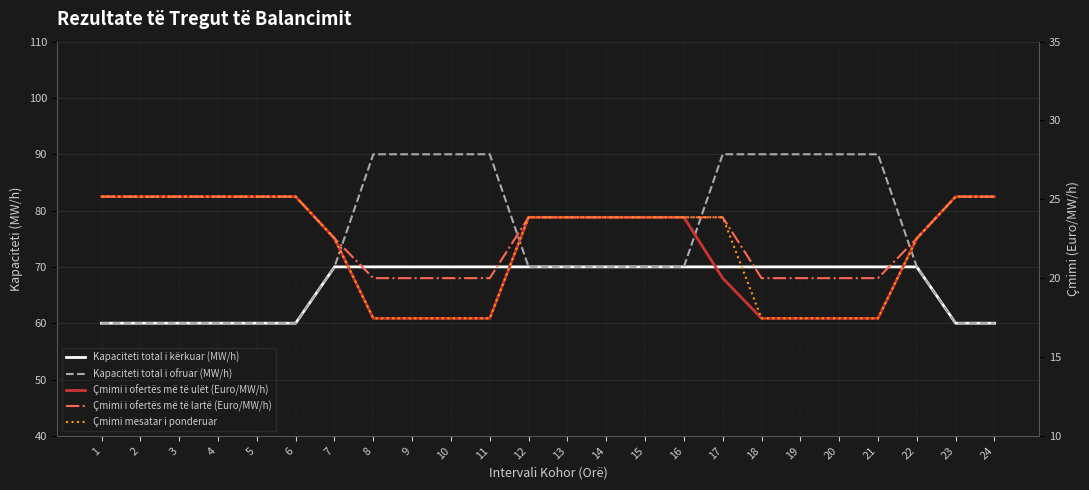

Where is Çmimi i ofertës më të ulët (Euro/MW/h) nearest to the value 21?

17